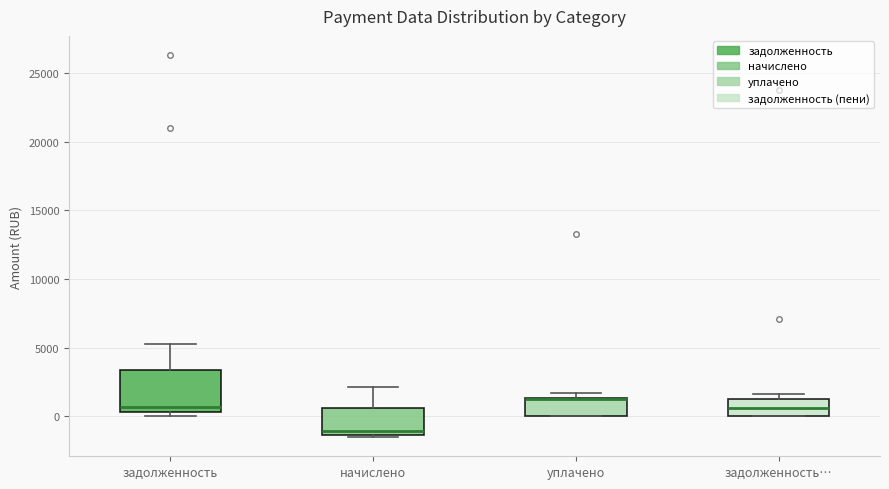

Where is the lower edge of the box for уплачено on the y-axis? The values are not printed on the chart, so give them approximately, as read against the axis.

0